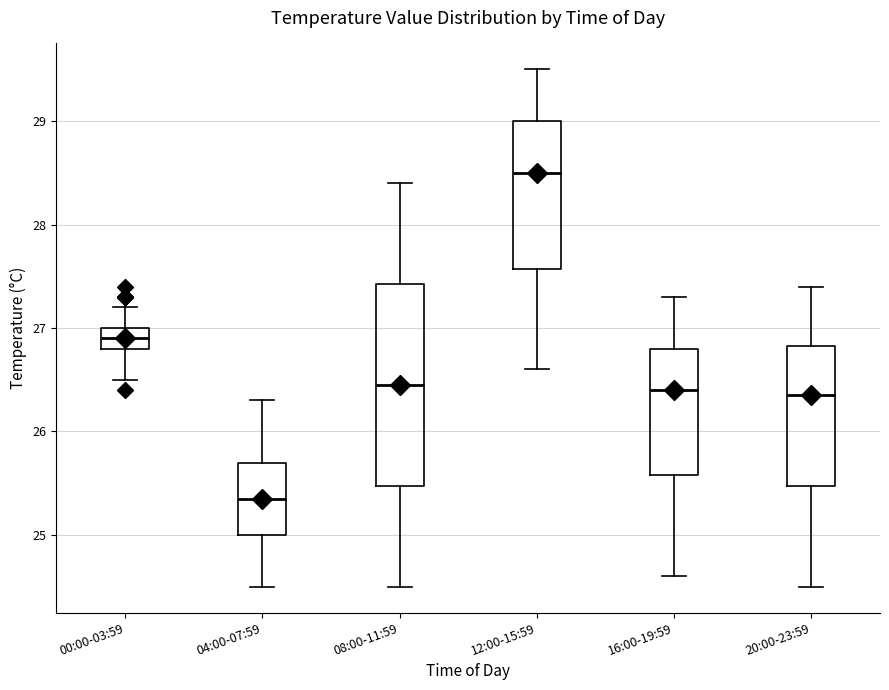

Where does the lower whisker of the box for 04:00-07:59 end on the y-axis? The values are not printed on the chart, so give them approximately, as read against the axis.

24.5